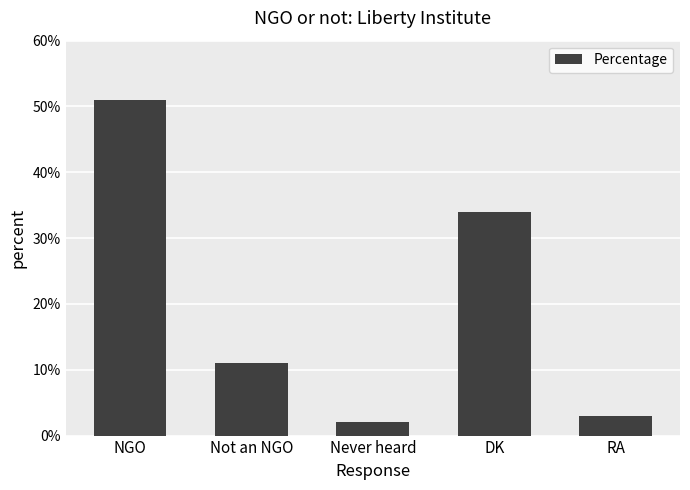

Rank the categories by value from highest to lowest.

NGO, DK, Not an NGO, RA, Never heard